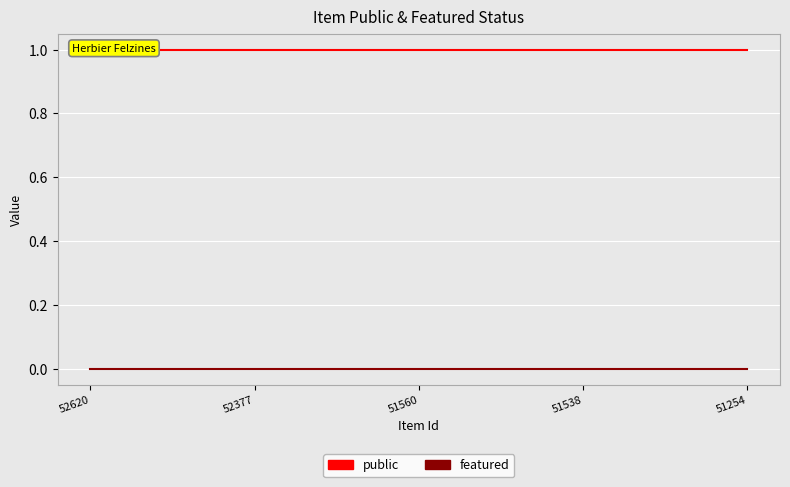

What are all the series names shown in the legend?

public, featured